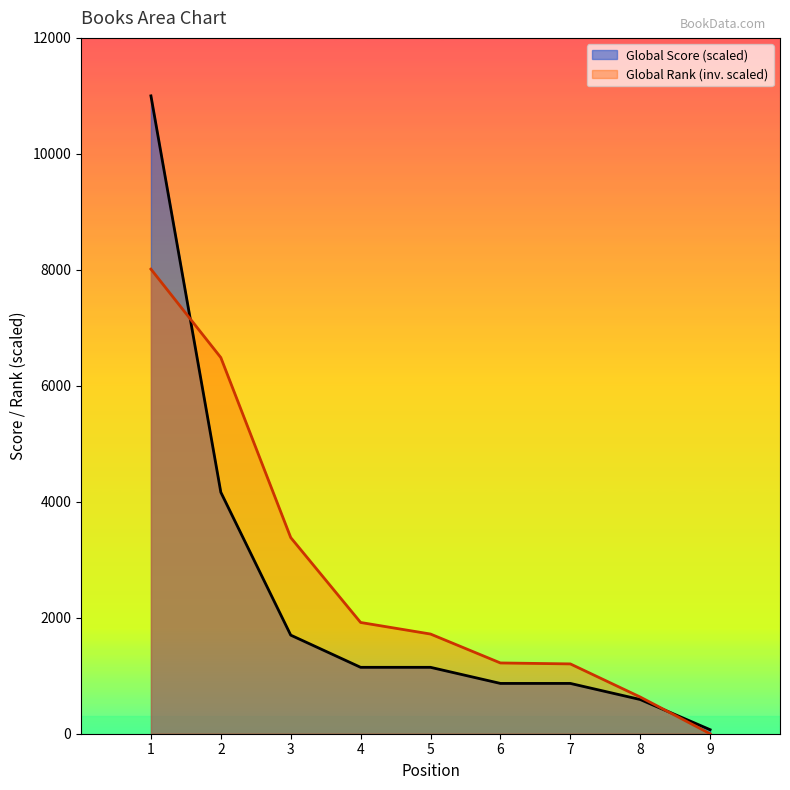

Which has a higher value, 1 or 3?

1